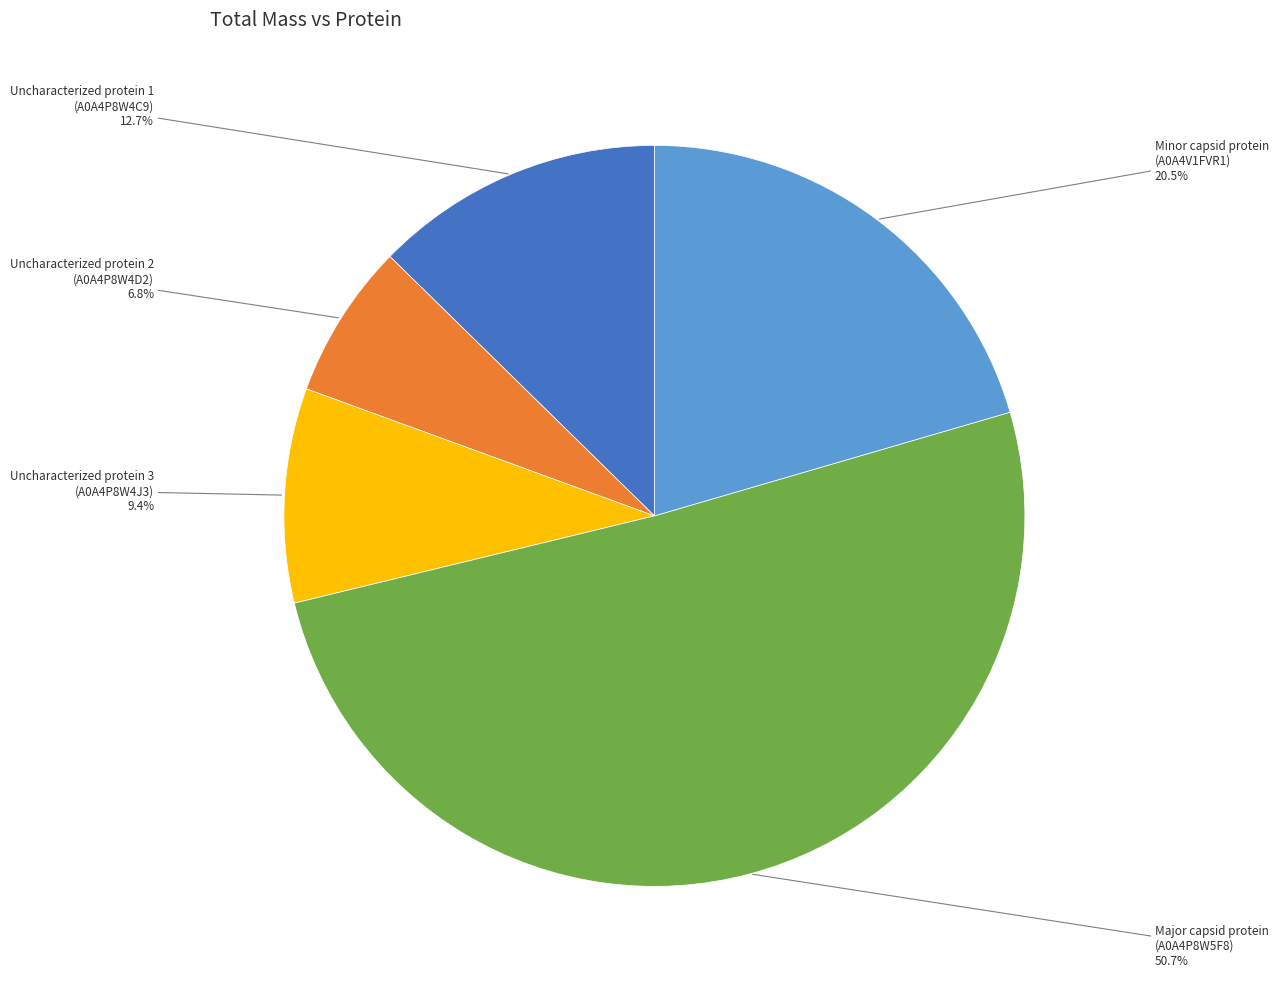

Is there a majority slice in this chart?

Yes